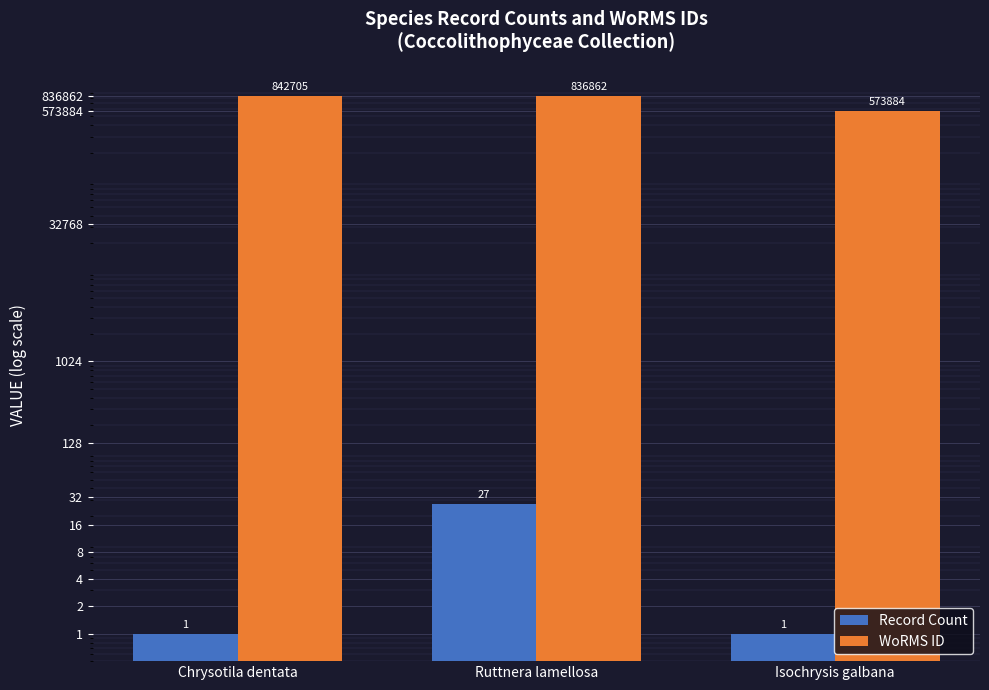

Which has a higher value, Ruttnera lamellosa or Chrysotila dentata?

Ruttnera lamellosa